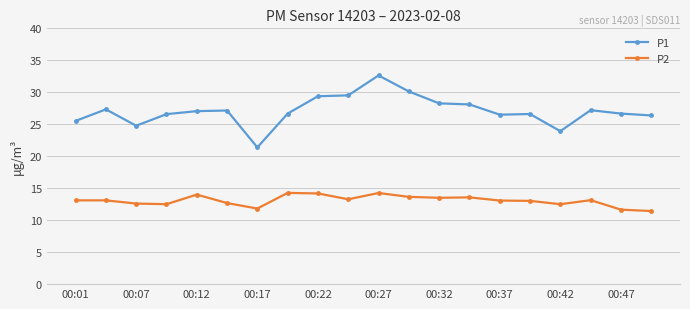

What is the lowest value of the P2 series?

11.4